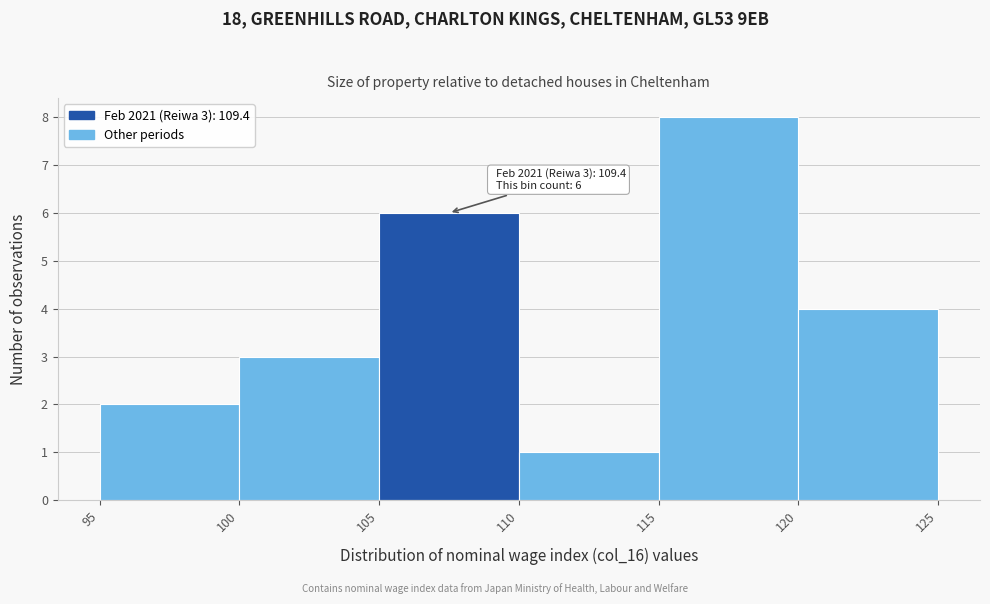

Over which range of the x-axis is the bar tallest?

115 to 120